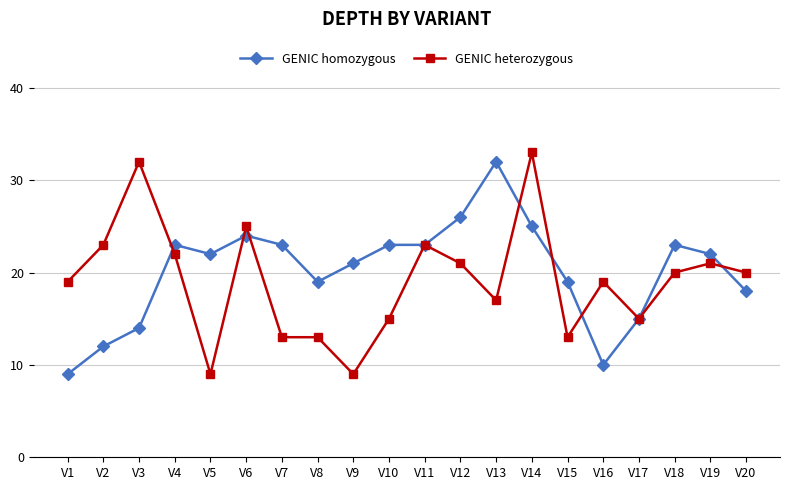

What is the difference between the maximum and minimum values in the GENIC heterozygous series?

24